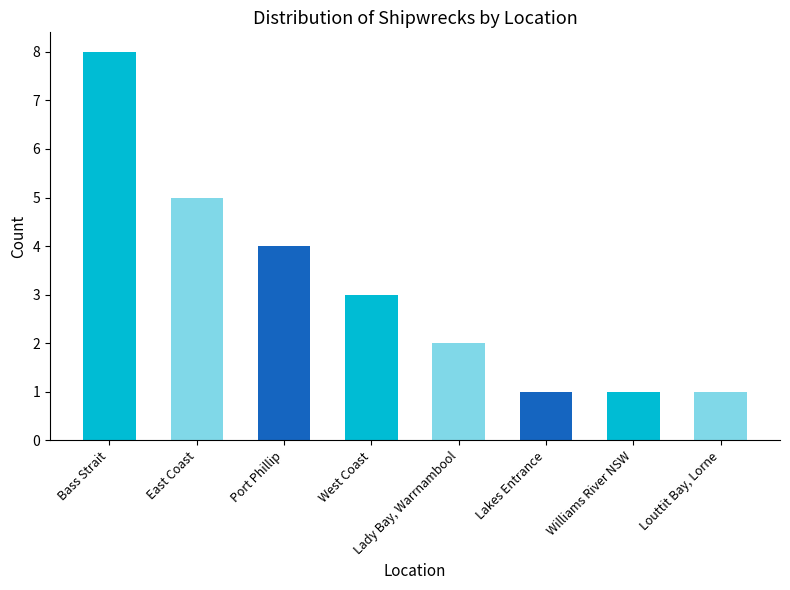

What is the label of the 6th bar from the left?

Lakes Entrance